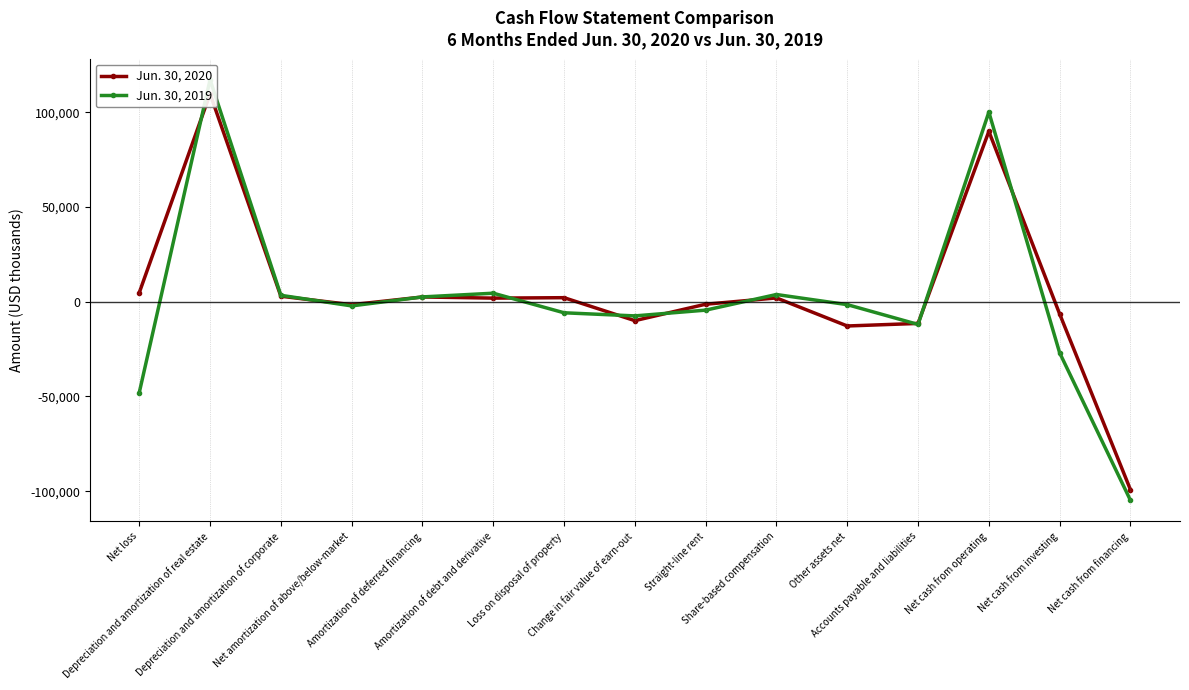

True or false: Jun. 30, 2020 and Jun. 30, 2019 cross at least once.

True